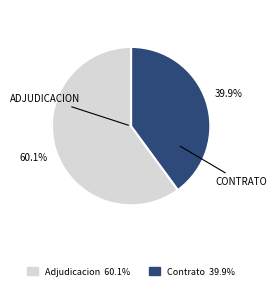

Is there a majority slice in this chart?

Yes